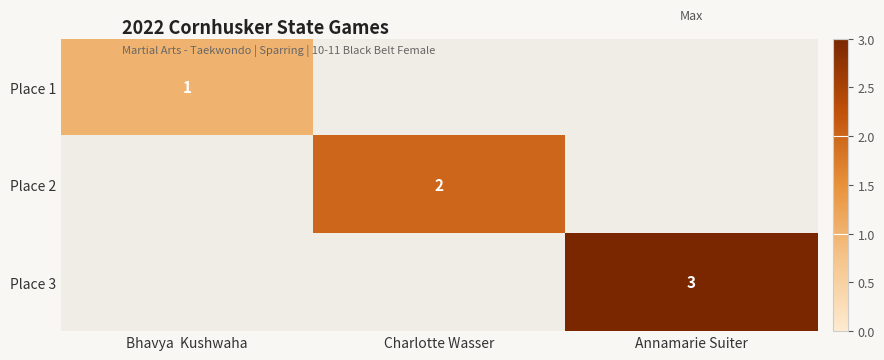

Is it true that Place 2 equals 1 at Charlotte Wasser?

False